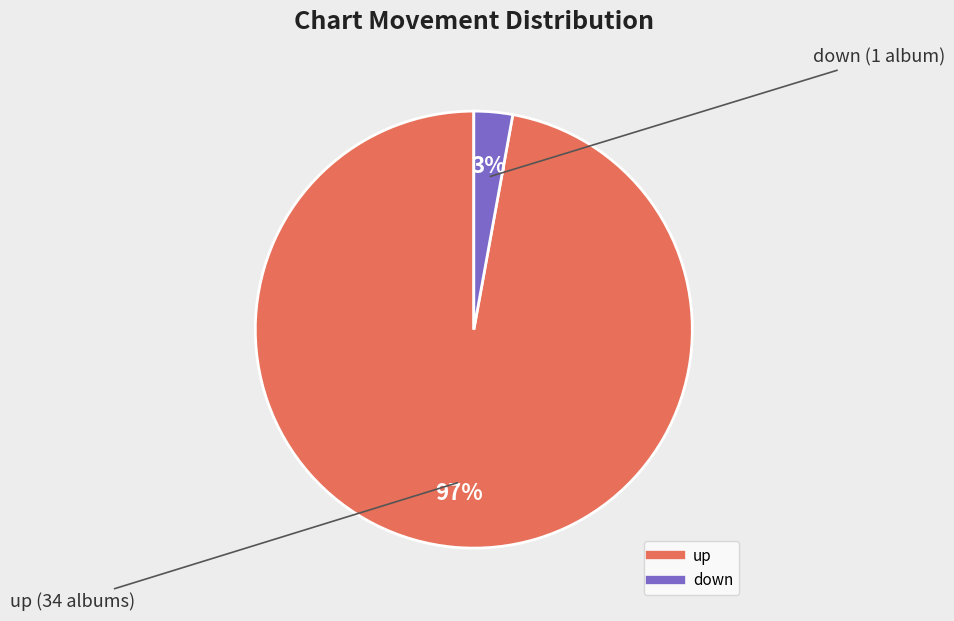

To the nearest percent, what is the average slice percentage?

50%